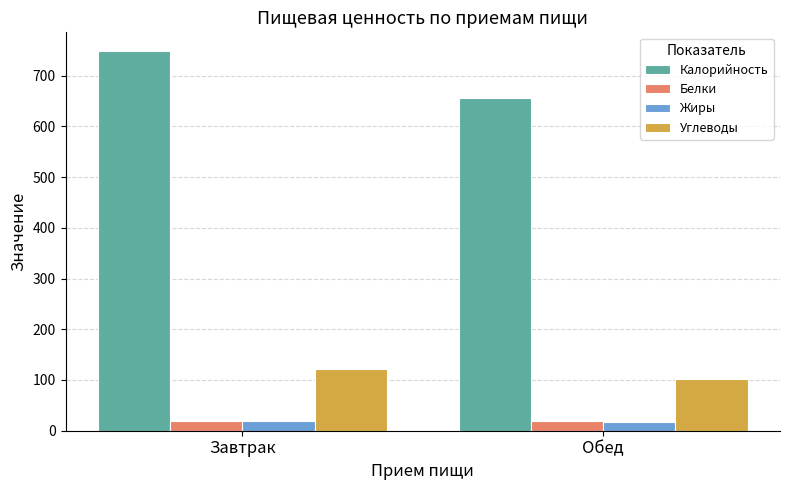

What is the approximate value of Углеводы at Обед?

101.4